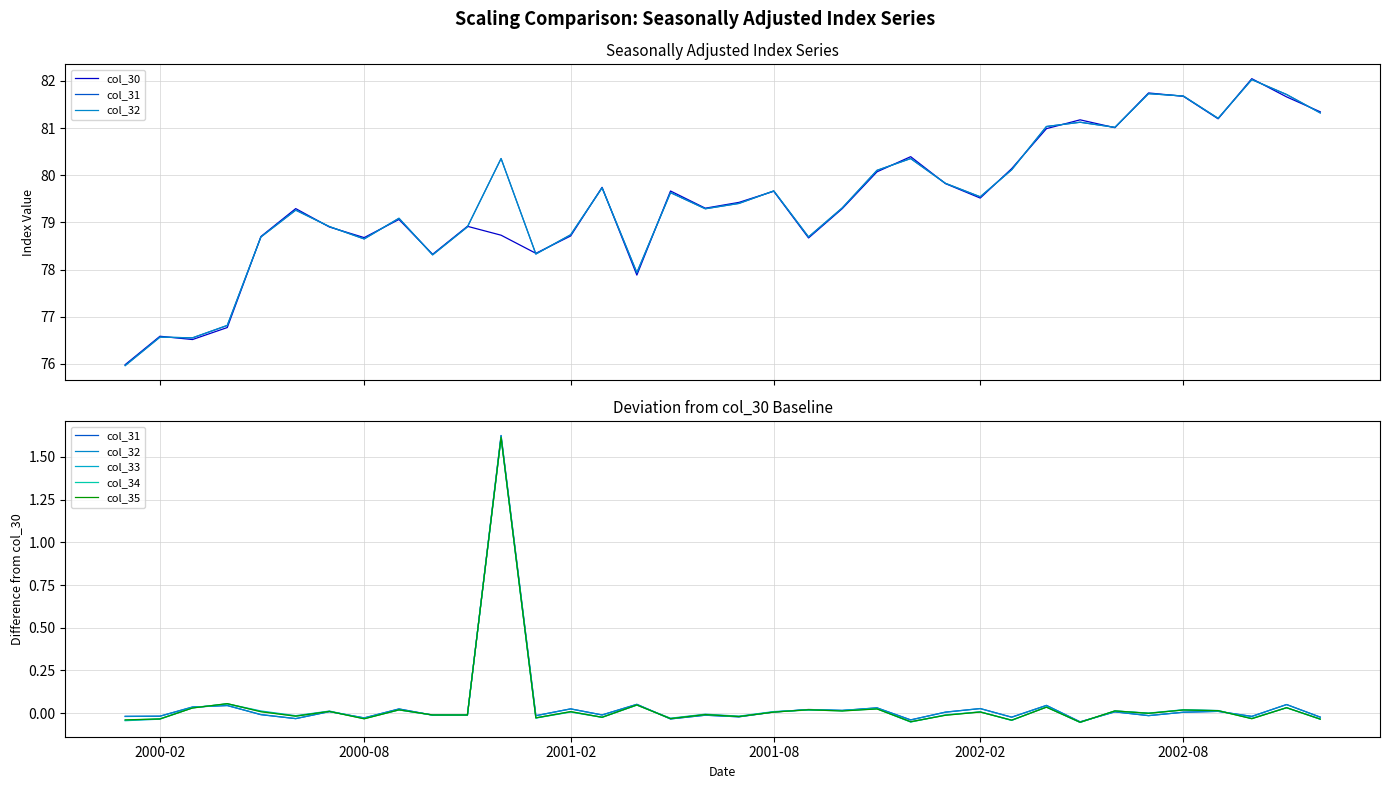

Is the value of col_30 at 32 greater than the value of col_34 at 31?

Yes